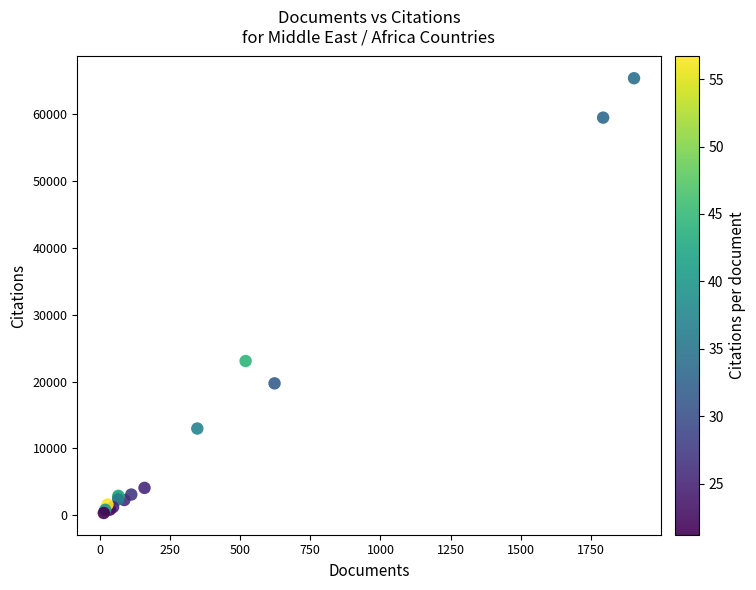

What Y value in the scatter plot is closest to 32862?

23067